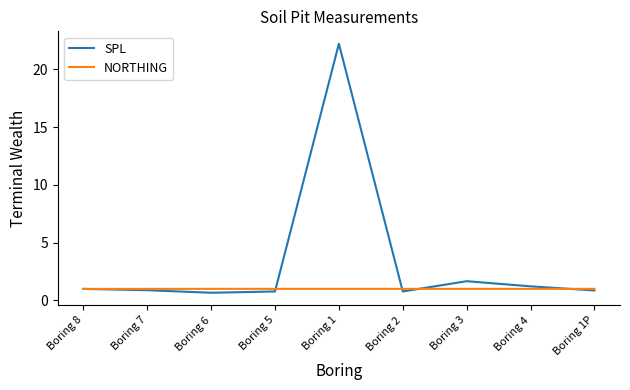

What position from the right is Boring 8?

9